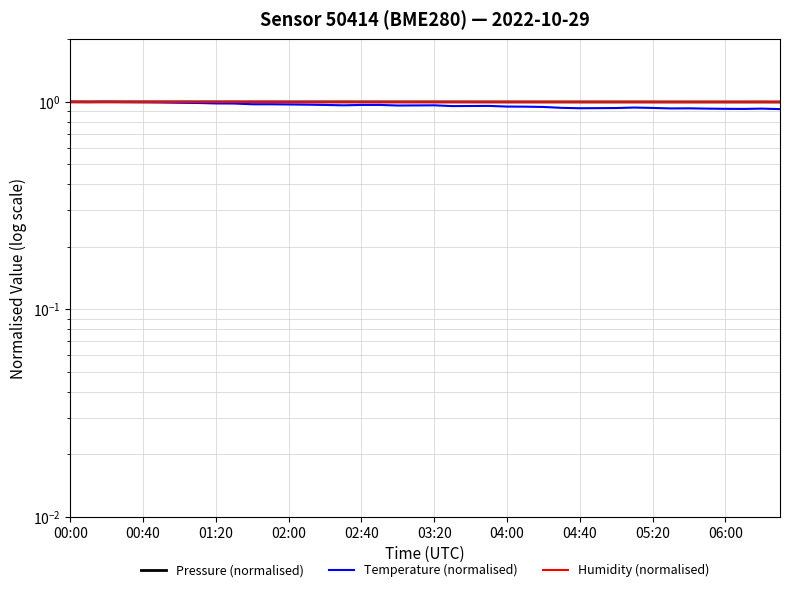

What is the value of the Pressure (normalised) point at the 16th from the left?

1.0